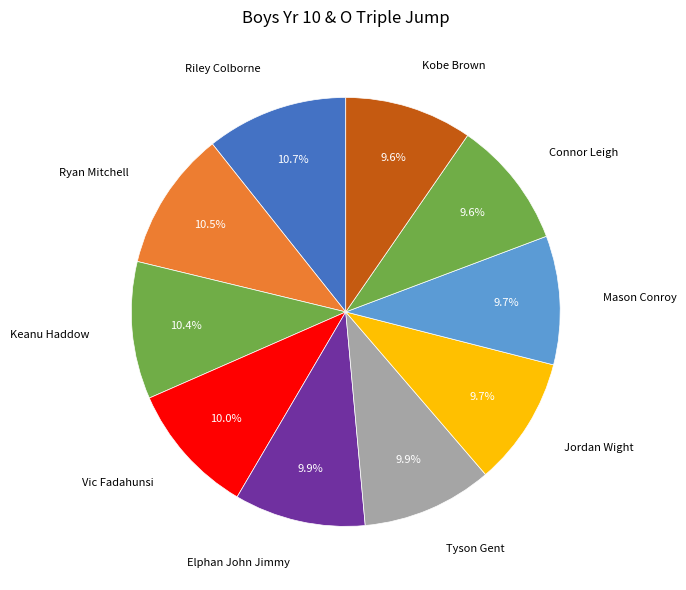

Count the number of slices in the pie.

10